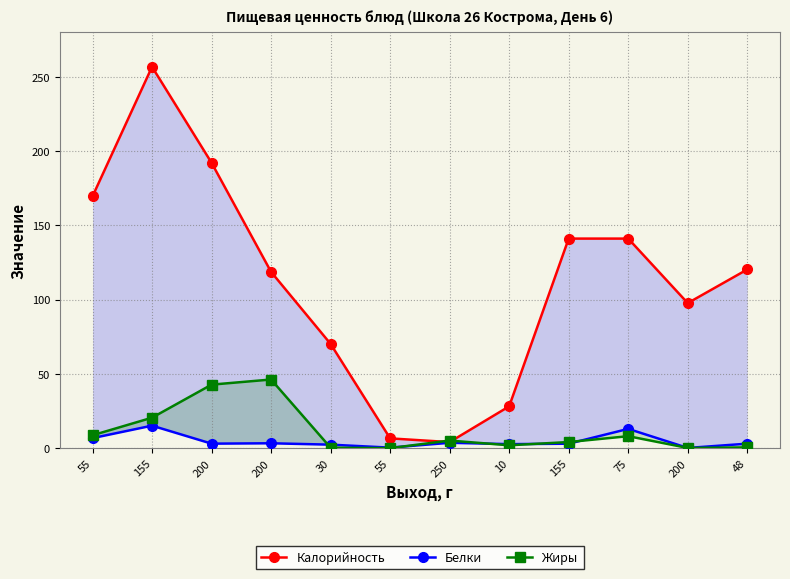

Reading left to right, list all the values displayed in this chart.

Калорийность: 169.4	256.6	192.0	118.6	70.1	6.6	4.1	28.1	141.0	141.0	97.6	120.2
Белки: 6.8	15.2	3.0	3.3	2.4	0.4	3.6	2.7	3.0	13.0	0.2	3.0
Жиры: 8.7	20.5	42.8	46.2	0.3	0.0	5.1	1.9	4.1	8.1	0.2	0.5